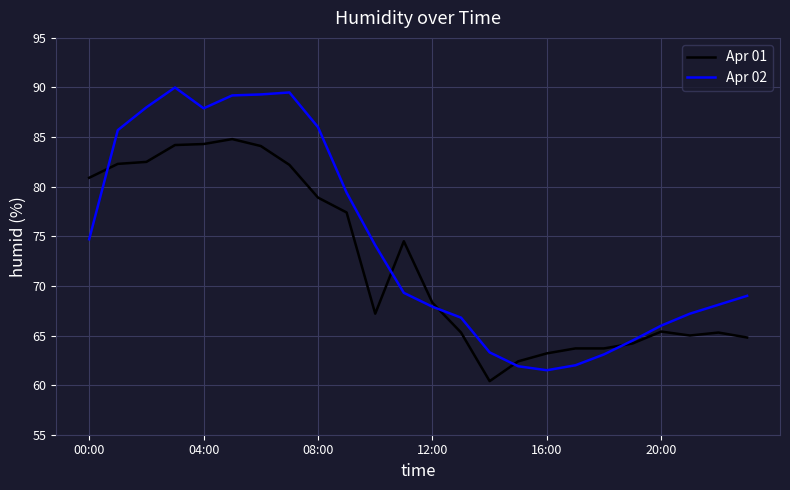

Rank the series by their maximum value, from lowest to highest.

Apr 01, Apr 02